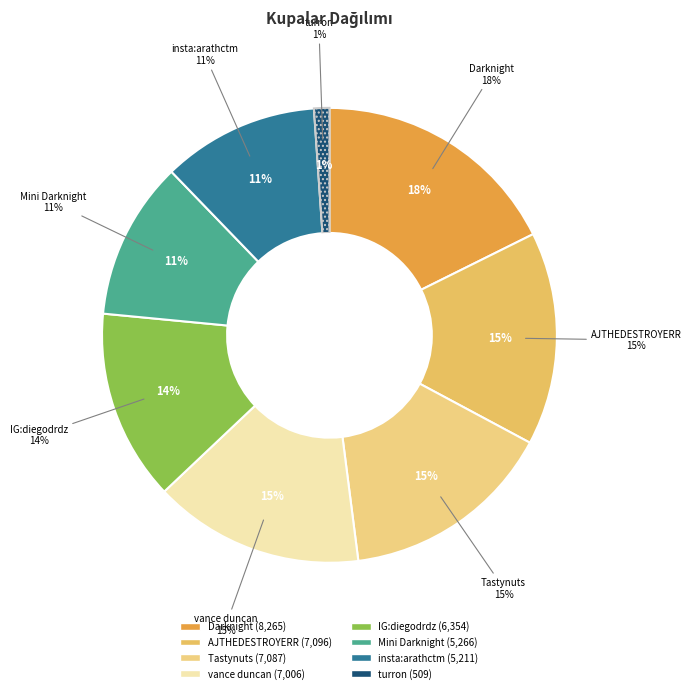

To the nearest percent, what is the average slice percentage?

12%